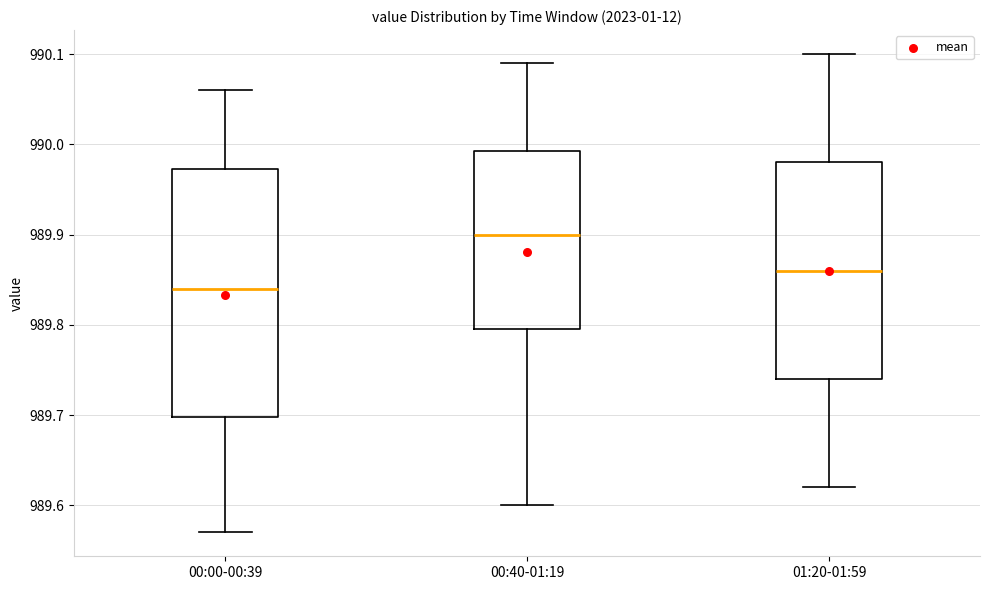

Reading left to right, read every box against the y-axis: the position of its median line, the range the box covers, and the ends of its whiskers. The values are not printed on the chart, so give them approximately, as read against the axis.

00:00-00:39: median 989.84, box 989.70 to 989.97, whiskers 989.57 to 990.06
00:40-01:19: median 989.90, box 989.80 to 989.99, whiskers 989.60 to 990.09
01:20-01:59: median 989.86, box 989.74 to 989.98, whiskers 989.62 to 990.10